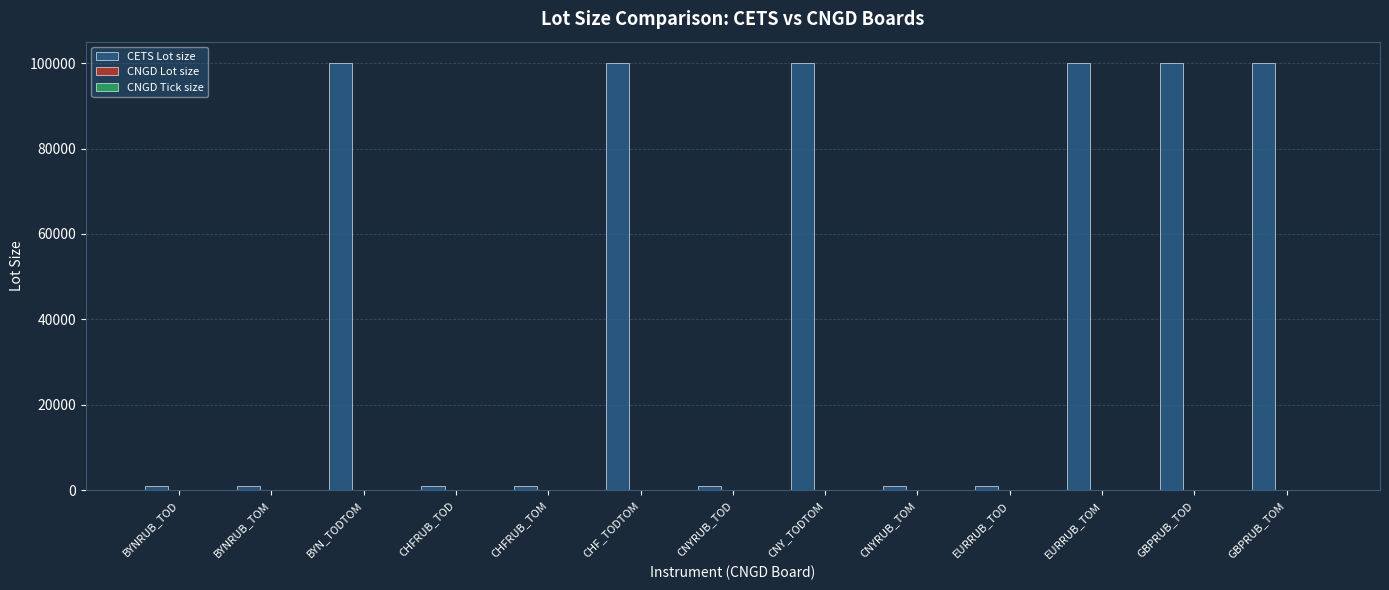

What is the sum of all CETS Lot size values?

607000.0